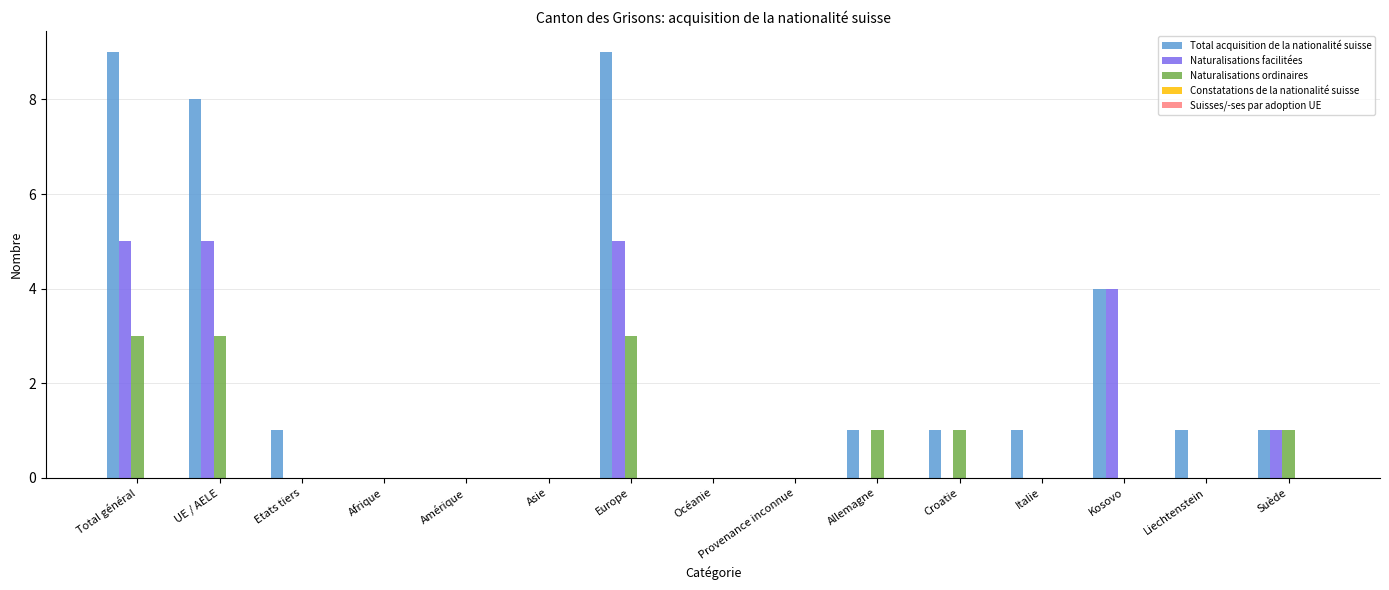

The Naturalisations facilitées series shows 0 at Croatie. True or false?

True